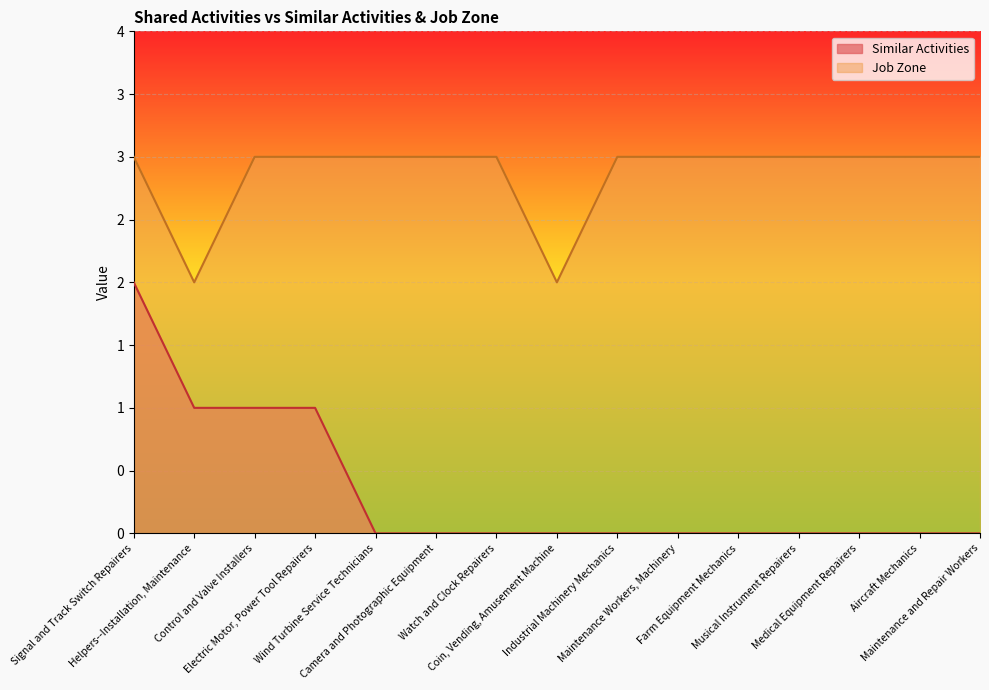

List the series in order of their overall mean, highest first.

Job Zone, Similar Activities